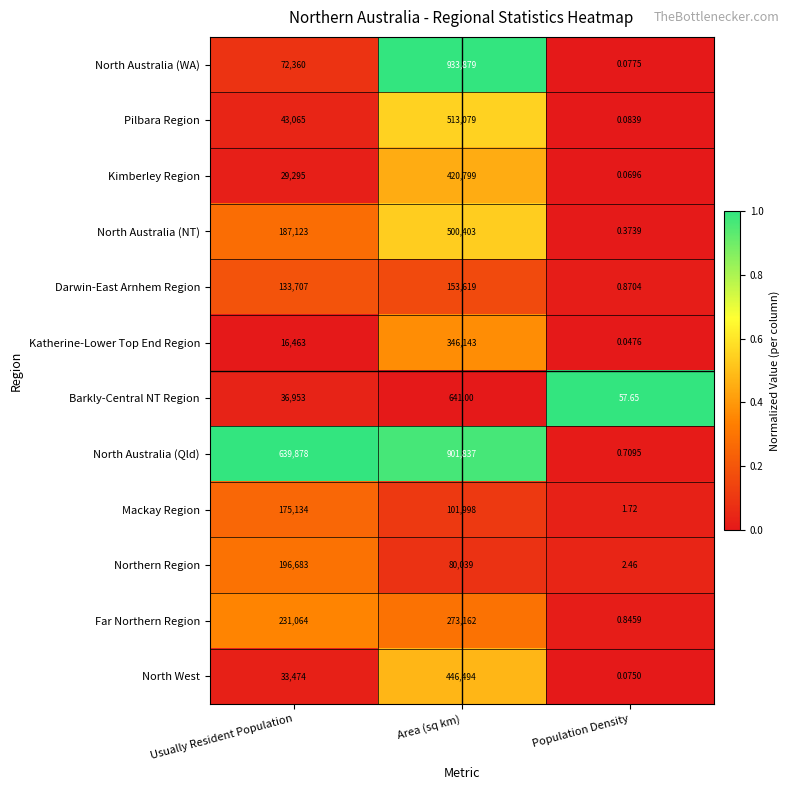

What is the difference between the highest and lowest values at Usually Resident Population?

623415.0